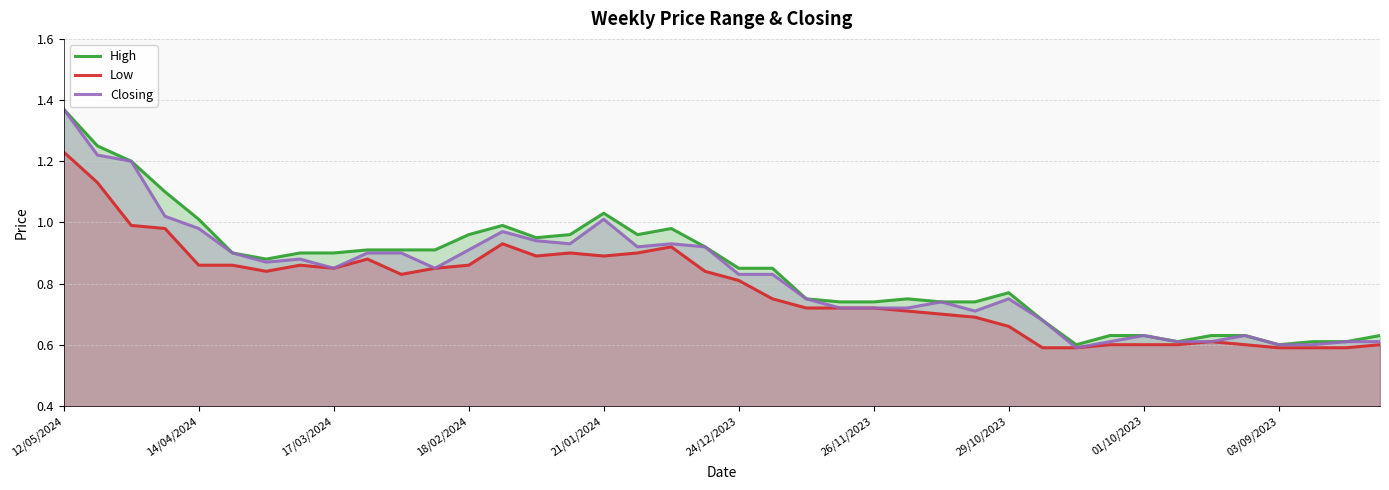

At which category is the sum across all series the highest?

12/05/2024